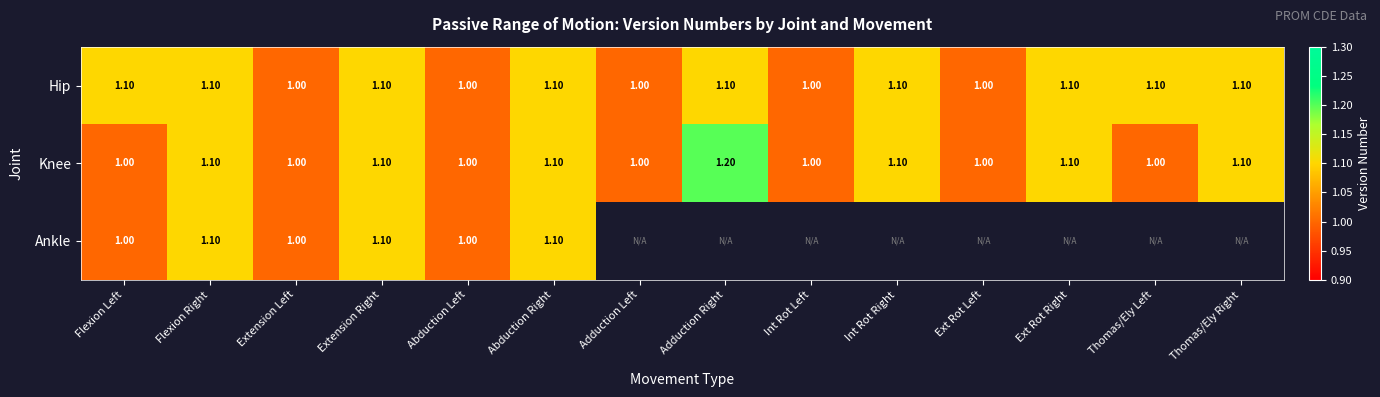

What is the sum of all Hip values?

14.9